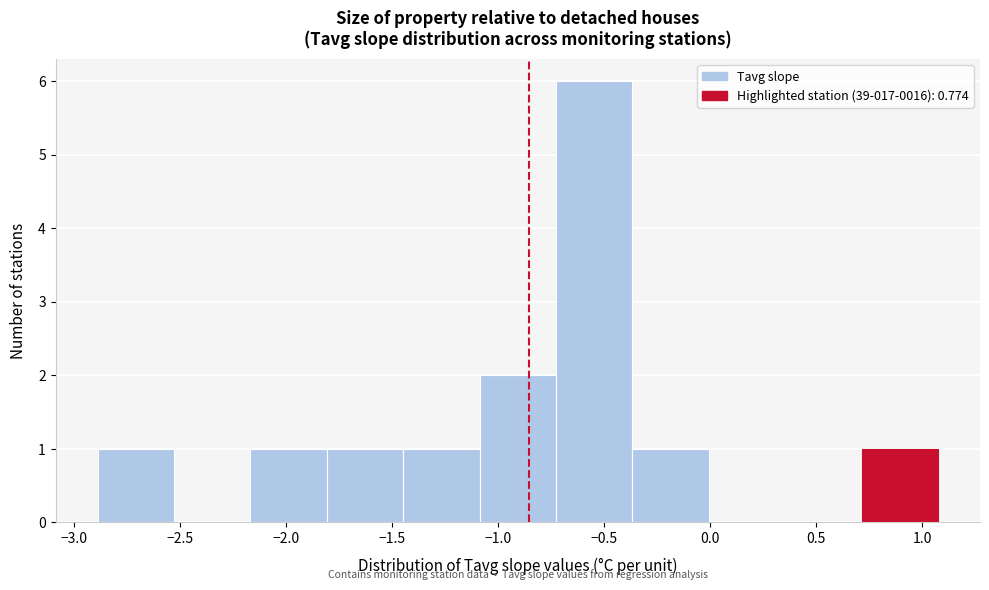

Reading left to right, list every bar in this chart as the range it spans on the x-axis followed by its height. Neither the bar edges nor the heights are printed on the chart, so give them approximately, as read against the axes.

-2.90 to -2.55: 1
-2.55 to -2.15: 0
-2.15 to -1.80: 1
-1.80 to -1.45: 1
-1.45 to -1.10: 1
-1.10 to -0.75: 2
-0.75 to -0.35: 6
-0.35 to 0.00: 1
0.00 to 0.35: 0
0.35 to 0.70: 0
0.70 to 1.05: 1